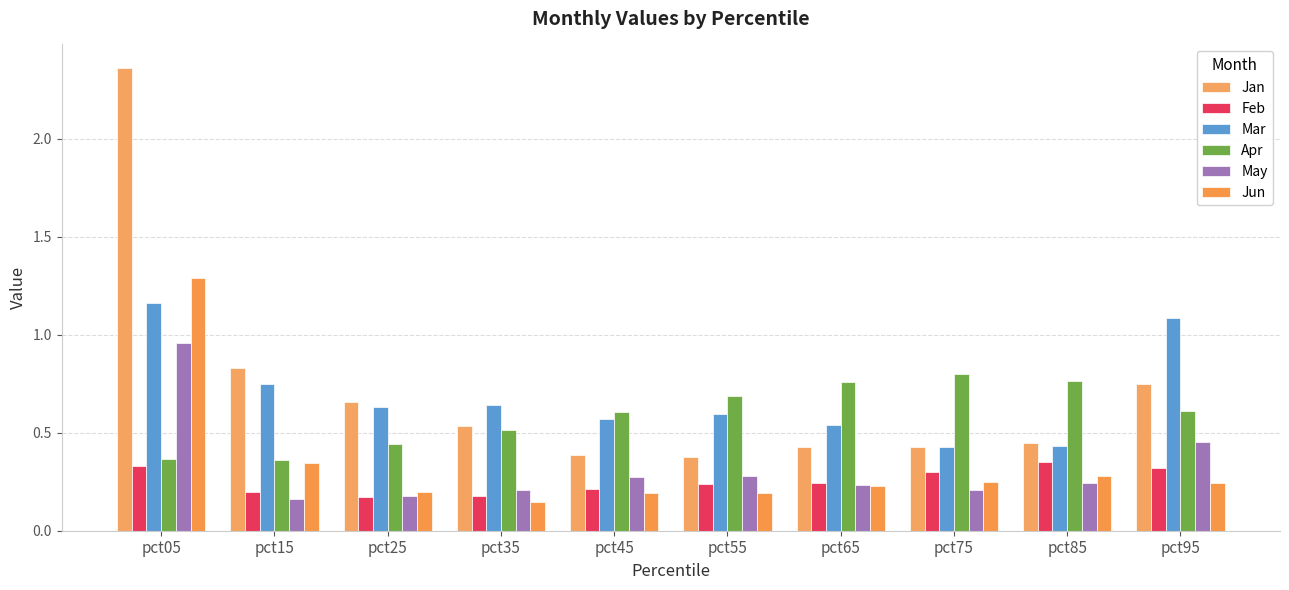

What are all the series names shown in the legend?

Jan, Feb, Mar, Apr, May, Jun